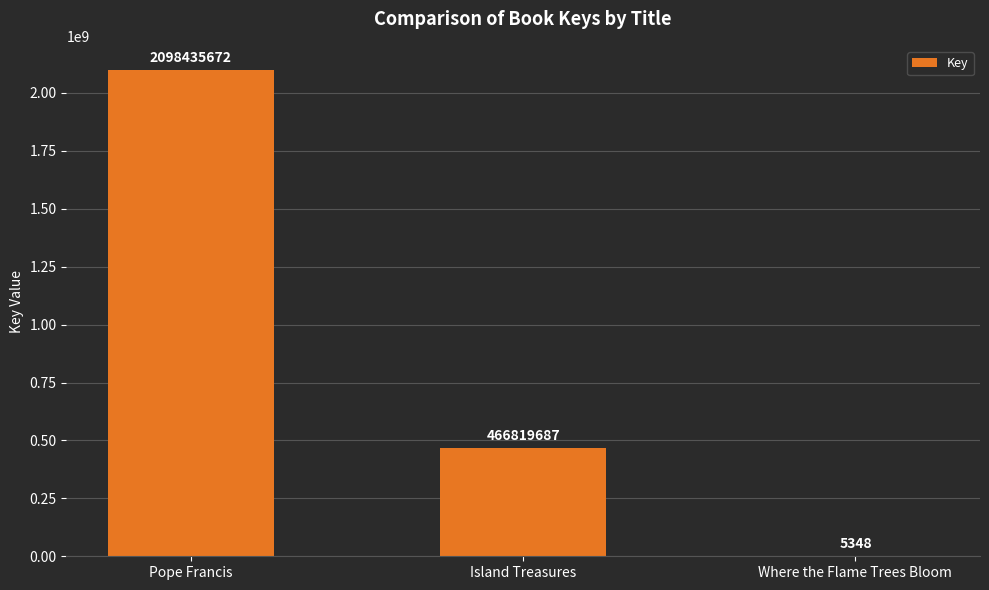

Is it true that the value at Island Treasures is 466819687?

True